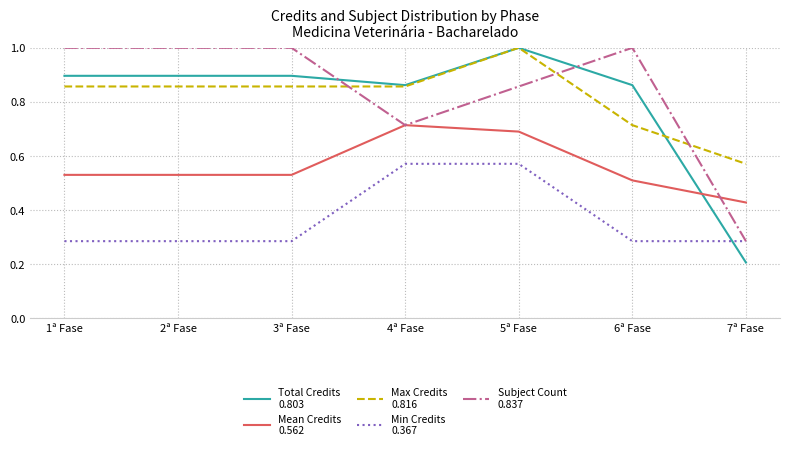

What is the total value across all series at 3ª Fase?

3.6